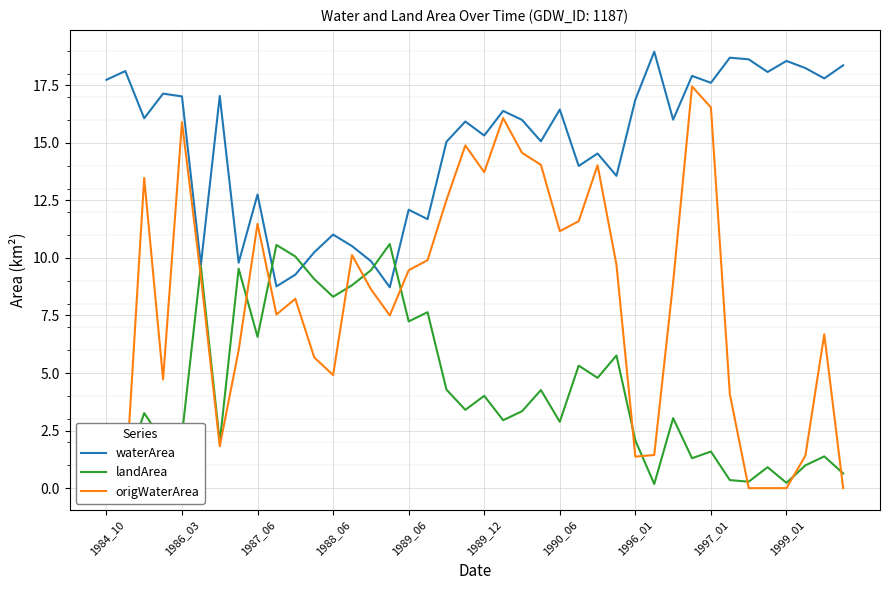

After their last crossing, which series has the higher values: origWaterArea or landArea?

landArea